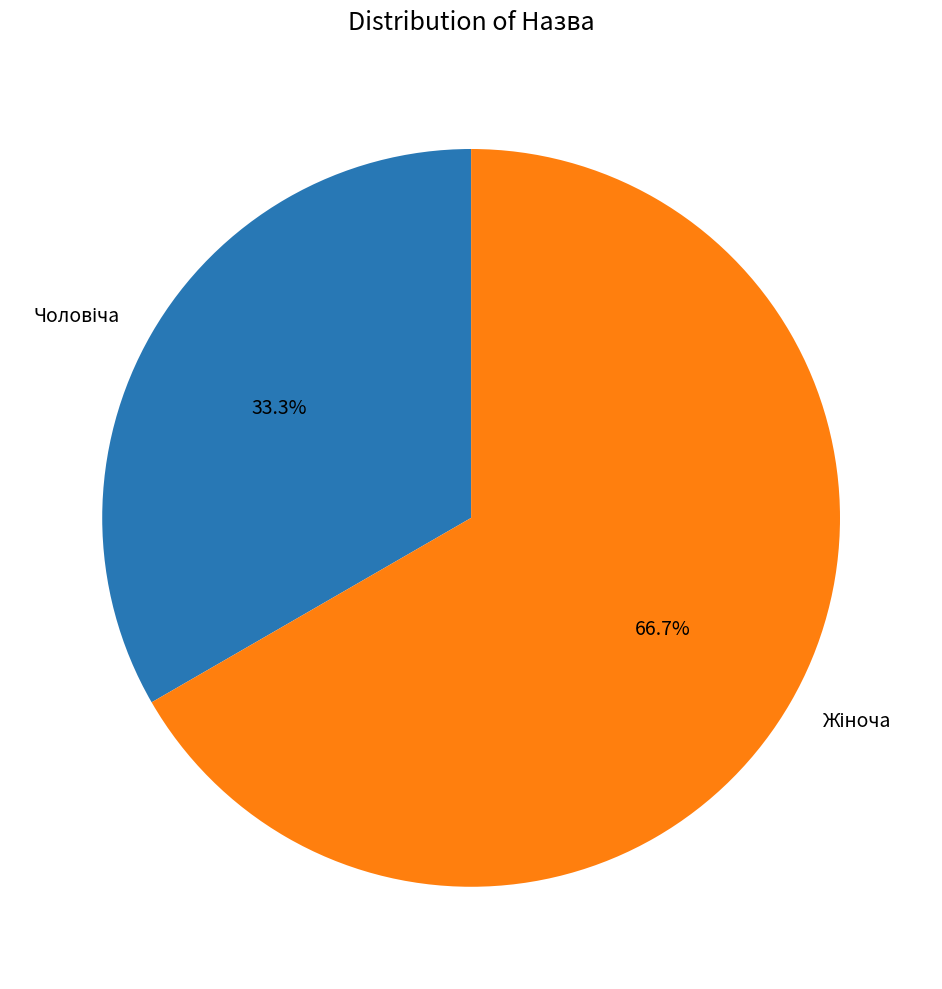

Is there any slice that represents more than half of the pie?

Yes